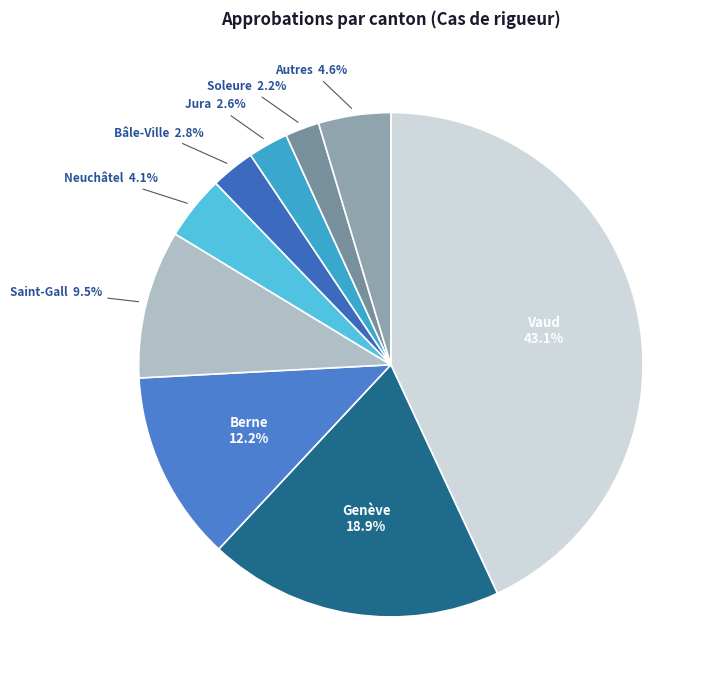

Which has a higher value, Soleure or Berne?

Berne